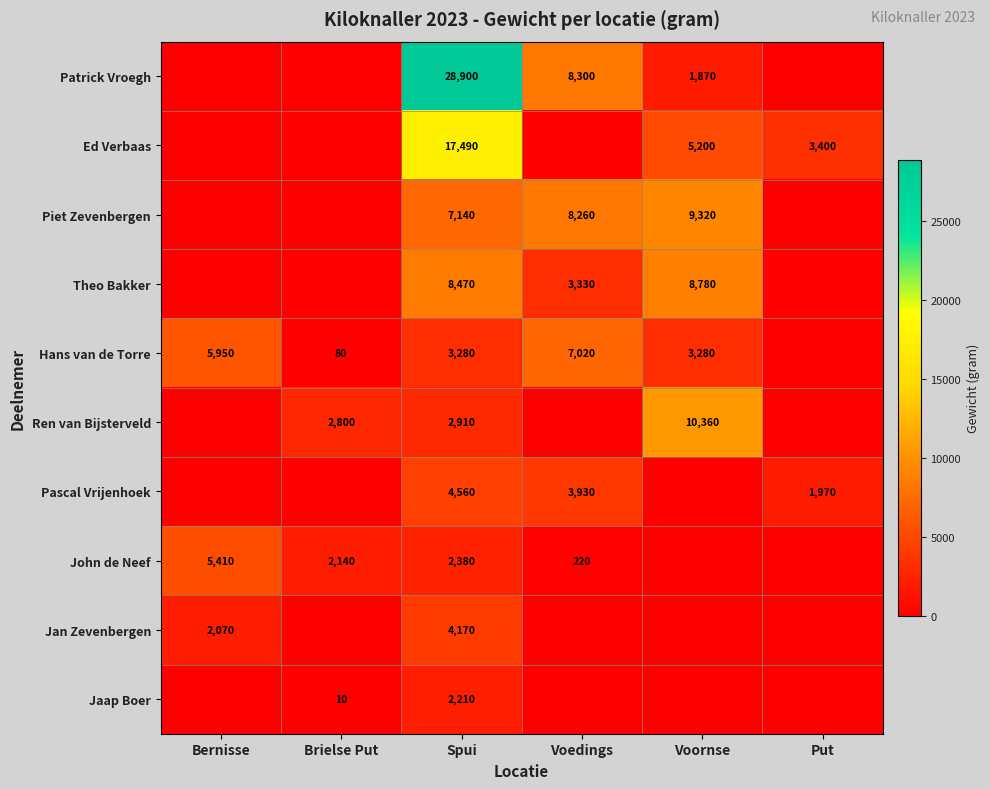

At Spui, list the series in order from largest to smallest.

Patrick Vroegh, Ed Verbaas, Theo Bakker, Piet Zevenbergen, Pascal Vrijenhoek, Jan Zevenbergen, Hans van de Torre, Ren van Bijsterveld, John de Neef, Jaap Boer